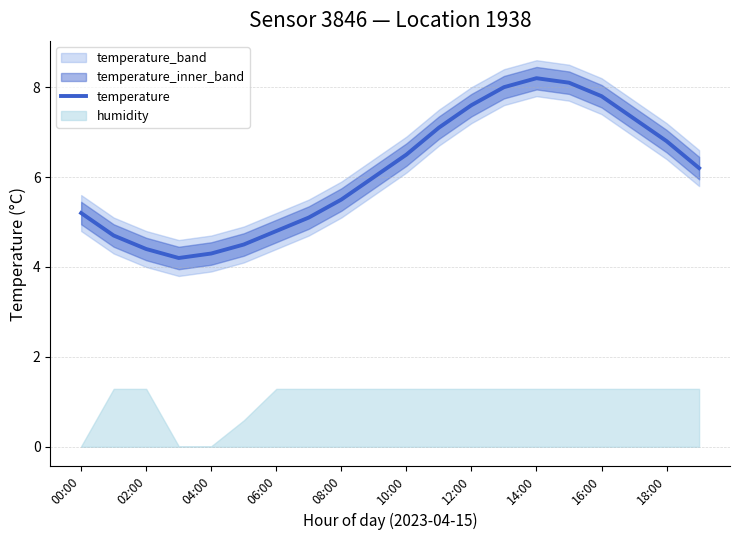

What position from the left is 11?

12